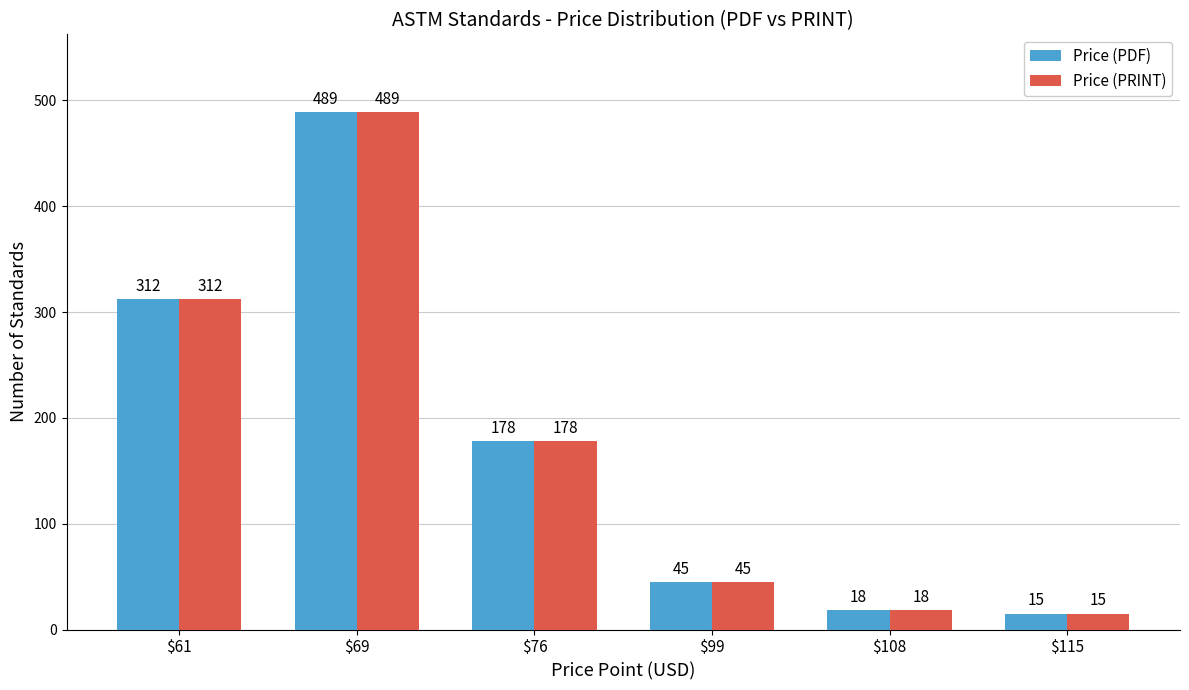

Rank the categories by Price (PDF) value from lowest to highest.

$115, $108, $99, $76, $61, $69